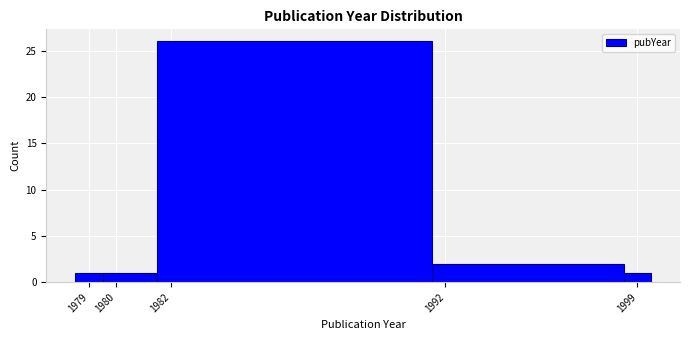

Reading left to right, transcribe this chart: for each bar, give the range it covers on the x-axis and its height. The values are not printed on the chart, so give them approximately, as read against the axis.

1978.5 to 1979.5: 1
1979.5 to 1981.5: 1
1981.5 to 1991.5: 26
1991.5 to 1998.5: 2
1998.5 to 1999.5: 1